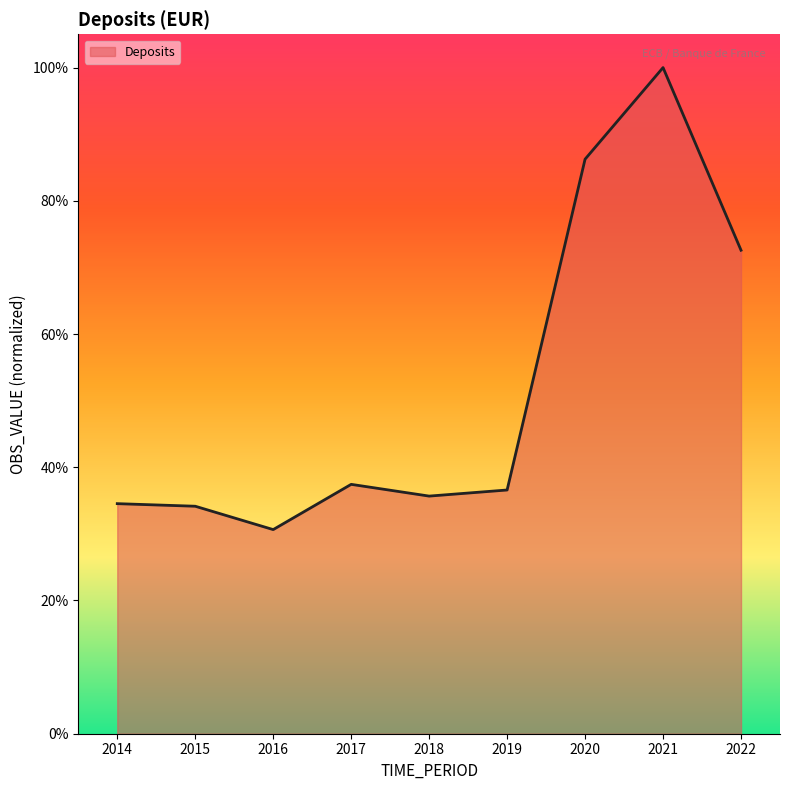

What value does the data have at 2017?

0.4